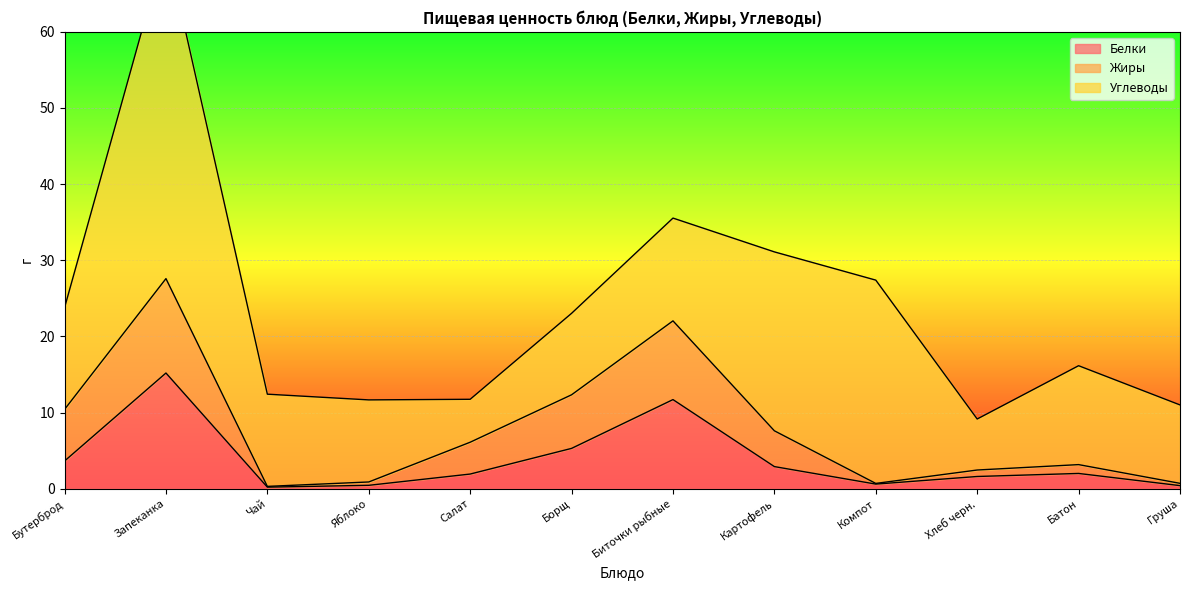

The value of Белки at Картофель is 2.9. True or false?

True